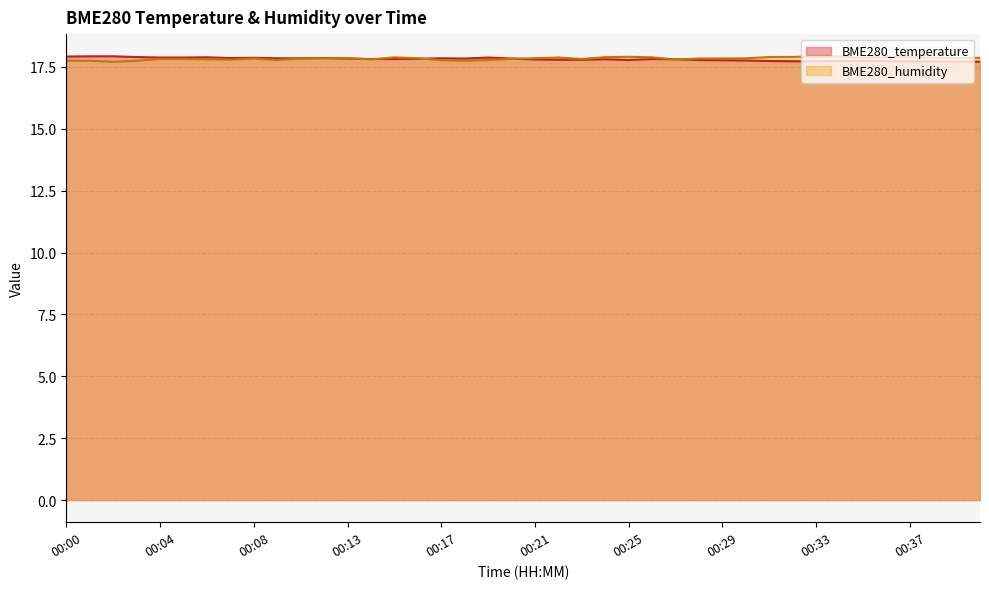

Where is BME280_humidity nearest to the value 17?

00:02